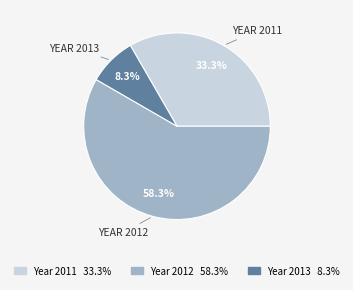

Is there a majority slice in this chart?

Yes